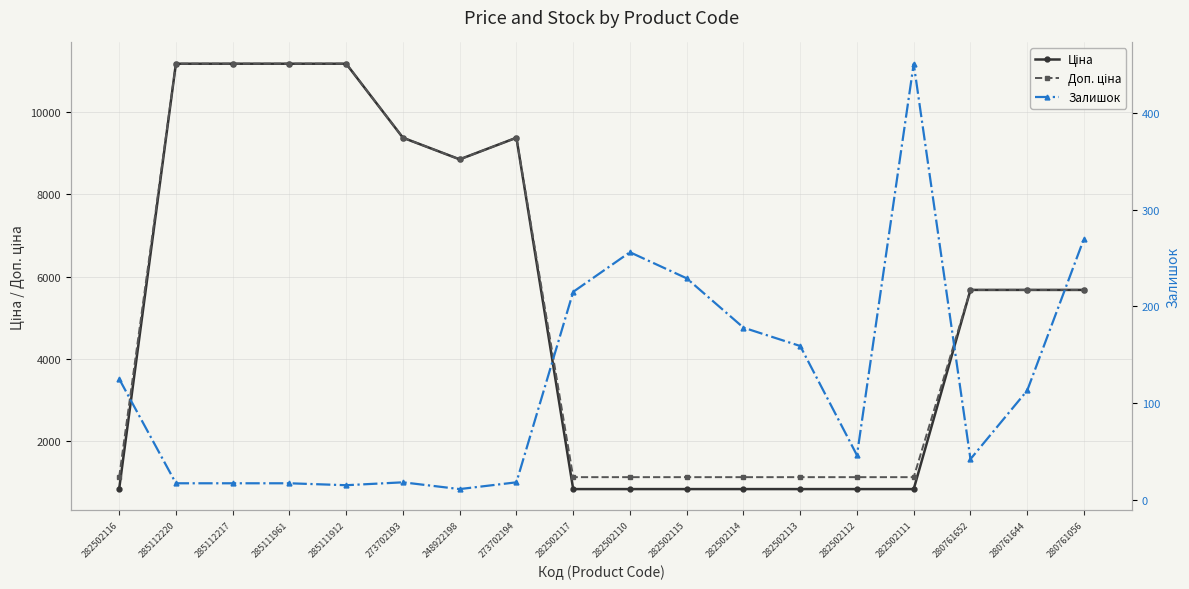

What is the label of the 13th point from the left?

282502113